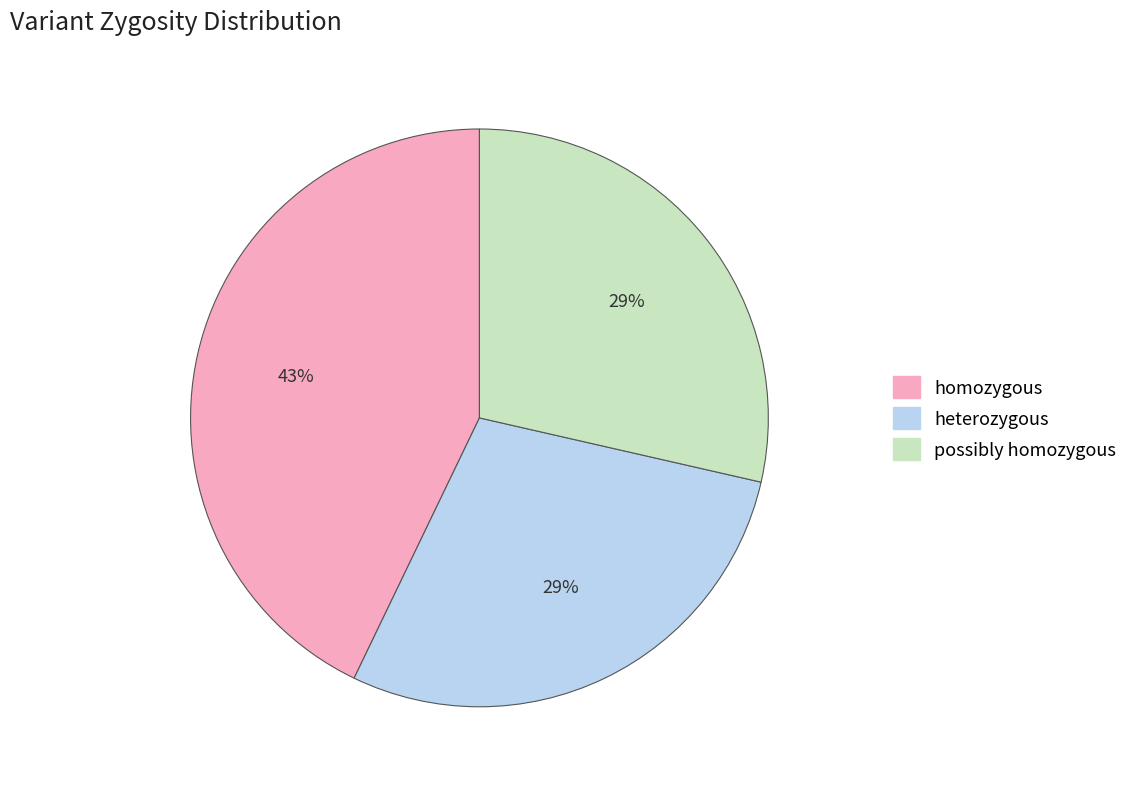

Count the number of slices in the pie.

3